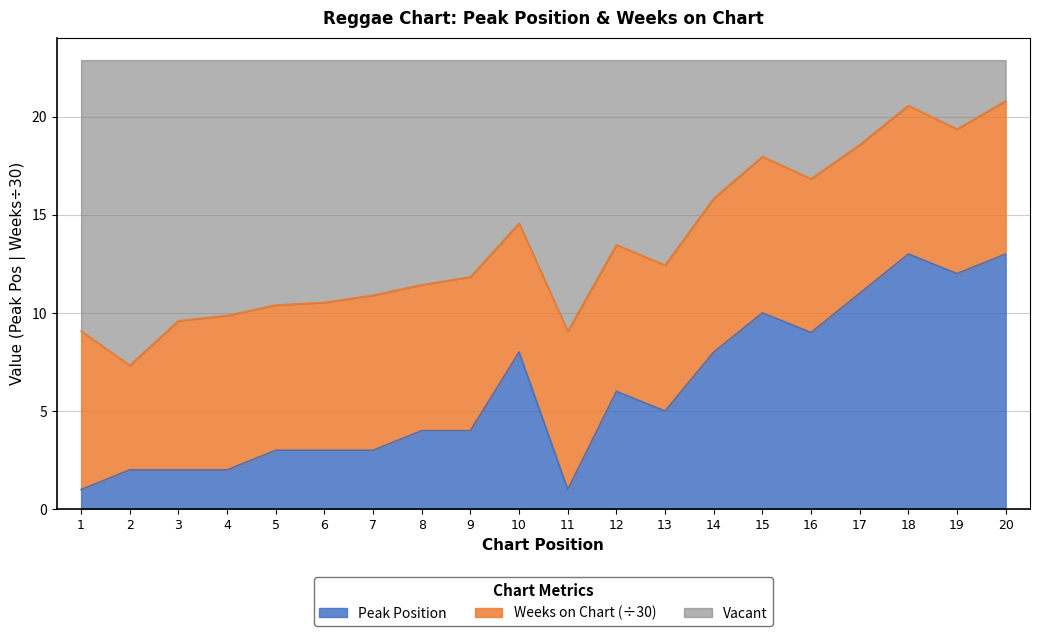

Is it true that the value at 9 is 4?

True